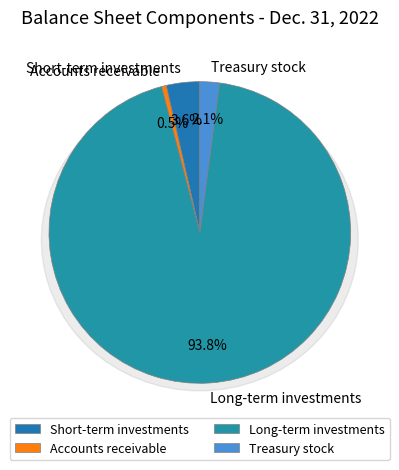

To the nearest percent, what is the average slice percentage?

25%